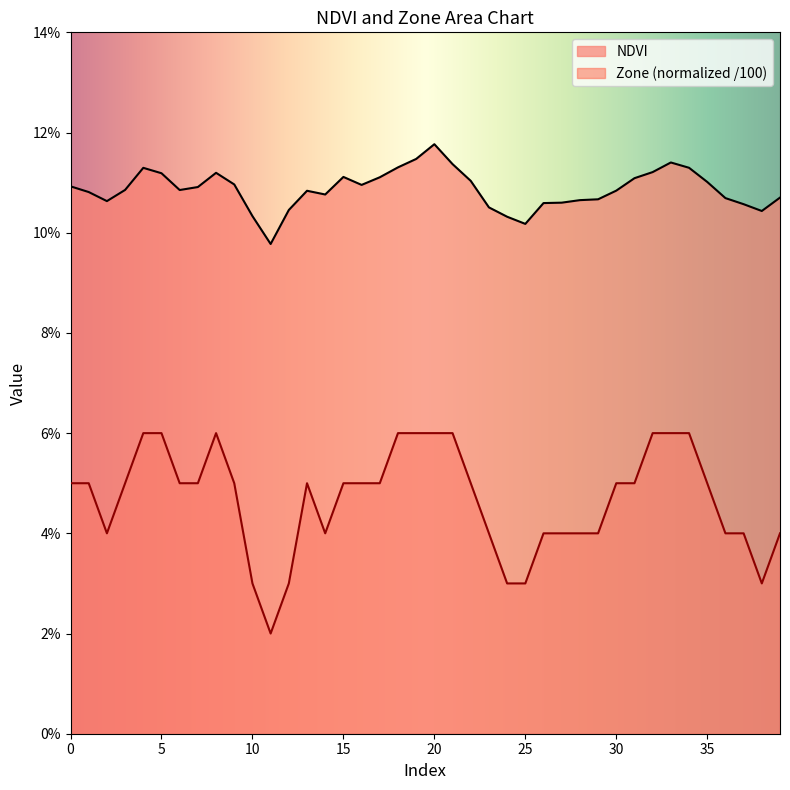

The value of Zone at 13 is 0.1. True or false?

True